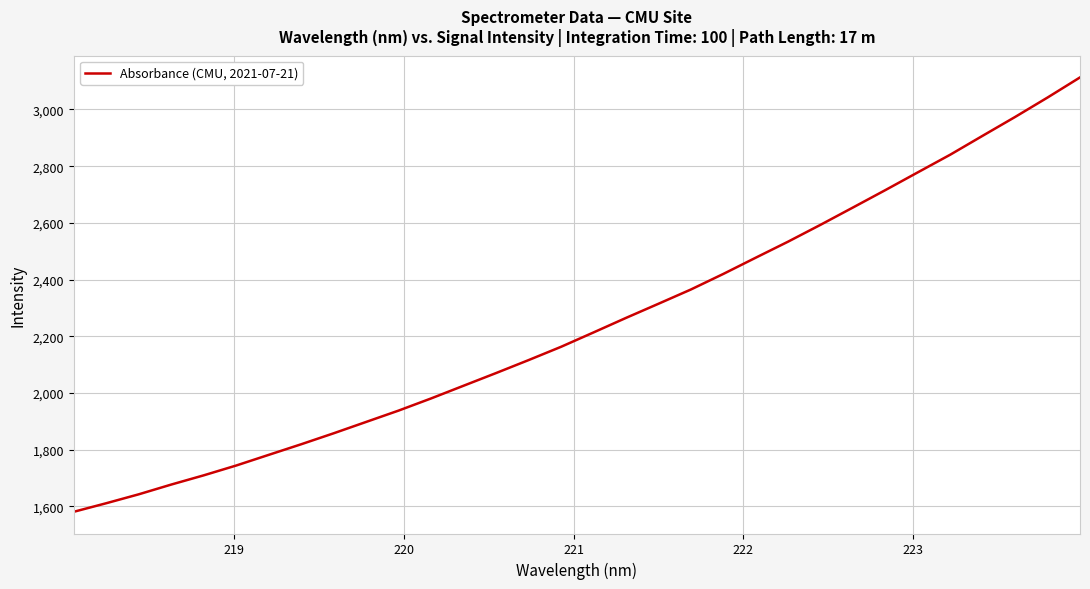

What is the difference between the maximum and minimum values?

1531.8